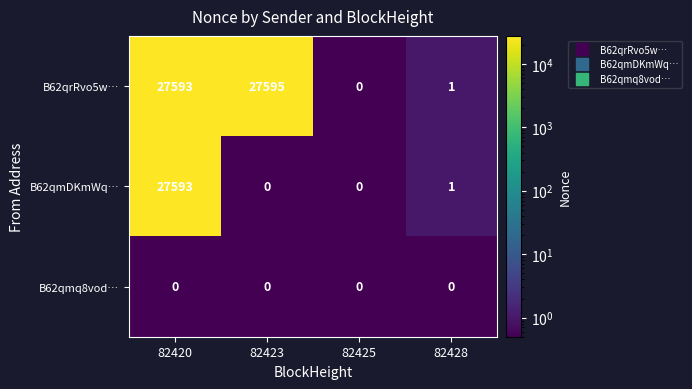

Rank the series by their average value, from highest to lowest.

B62qrRvo5w…, B62qmDKmWq…, B62qmq8vod…